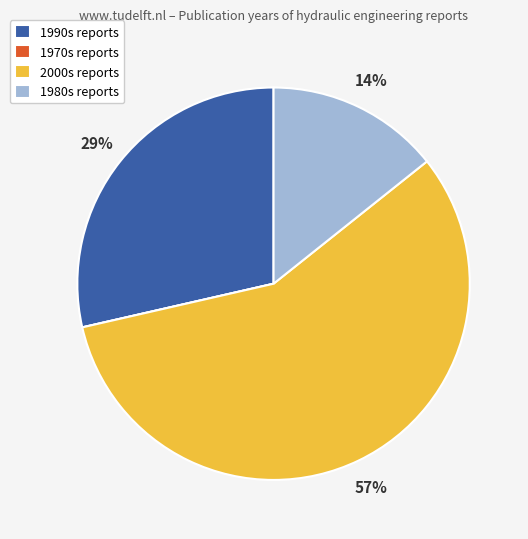

Do 2000s reports and 1980s reports together represent more than half of the pie?

Yes